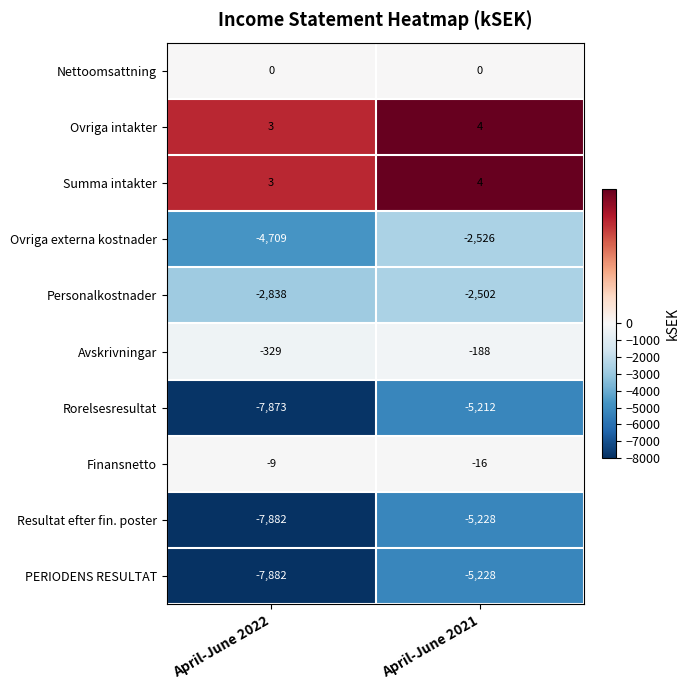

Which category has the highest value across all series?

April-June 2021